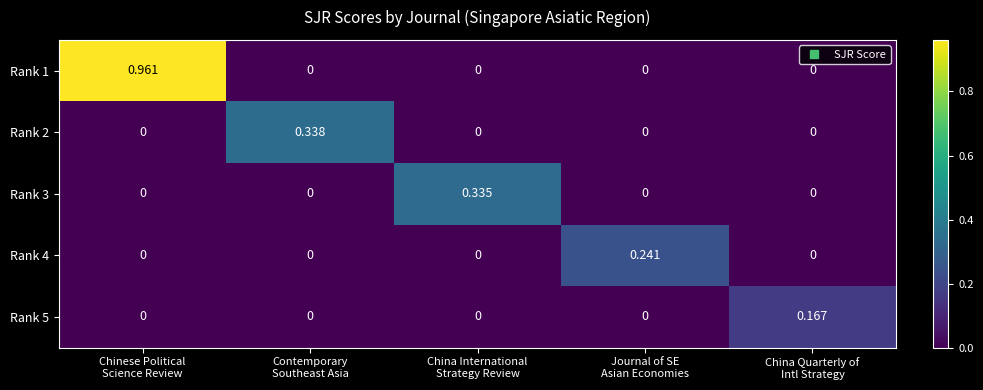

At which category does the chart reach its peak across all series?

Chinese Political
Science Review